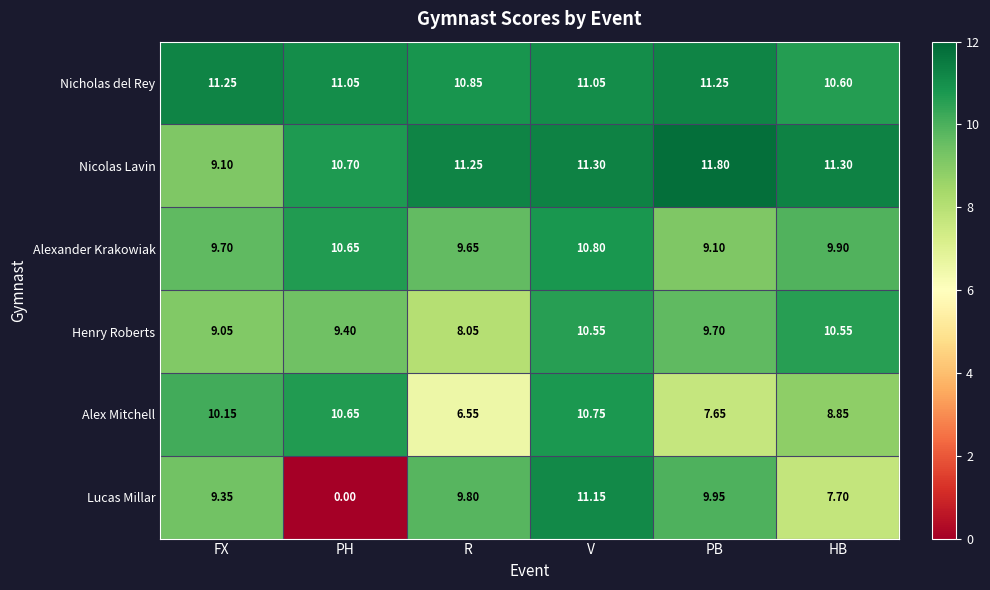

Which series has the largest range (max minus min)?

Lucas Millar